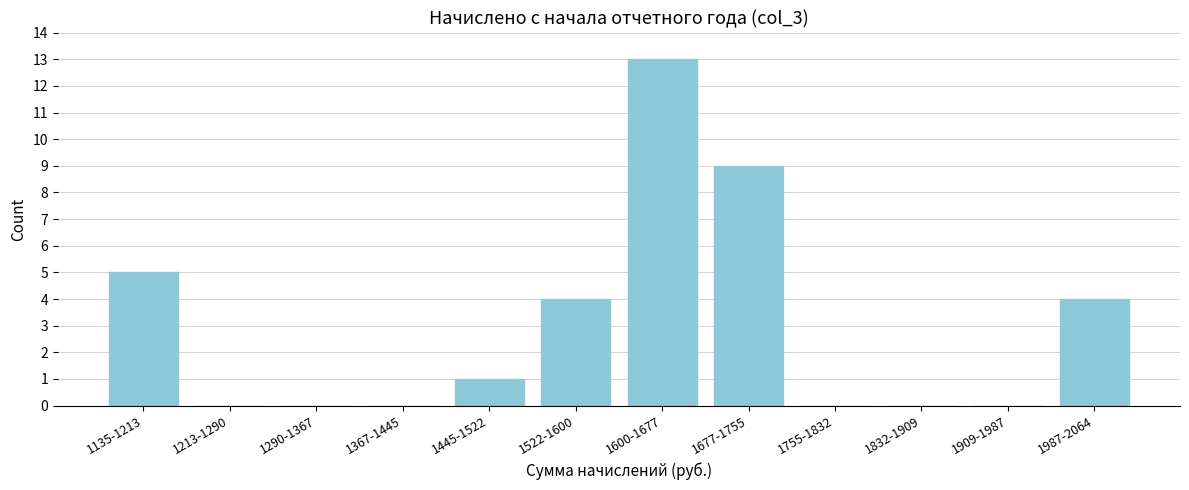

Reading left to right, transcribe all the data shown in this chart.

1135-1213=5	1213-1290=0	1290-1367=0	1367-1445=0	1445-1522=1	1522-1600=4	1600-1677=13	1677-1755=9	1755-1832=0	1832-1909=0	1909-1987=0	1987-2064=4